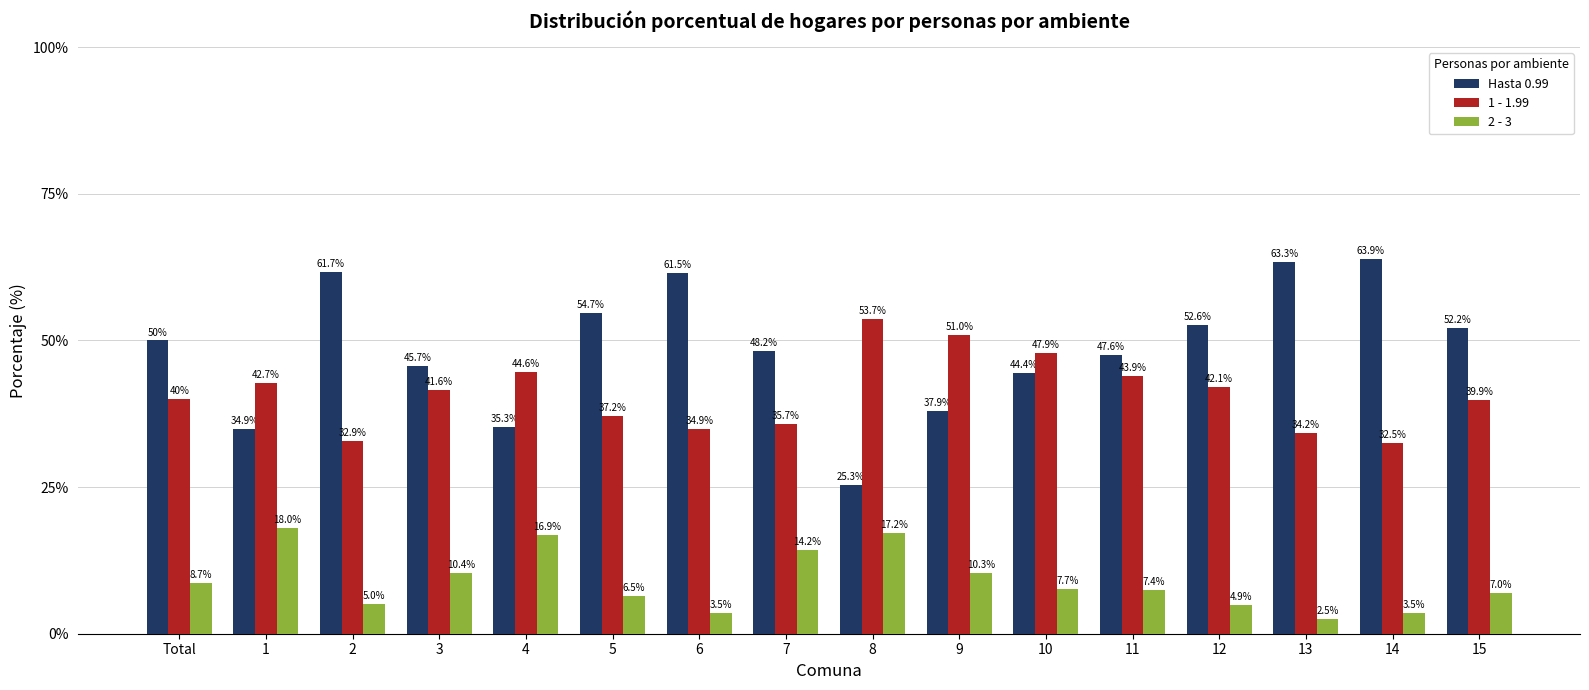

At how many categories does at least one series exceed 46?

13